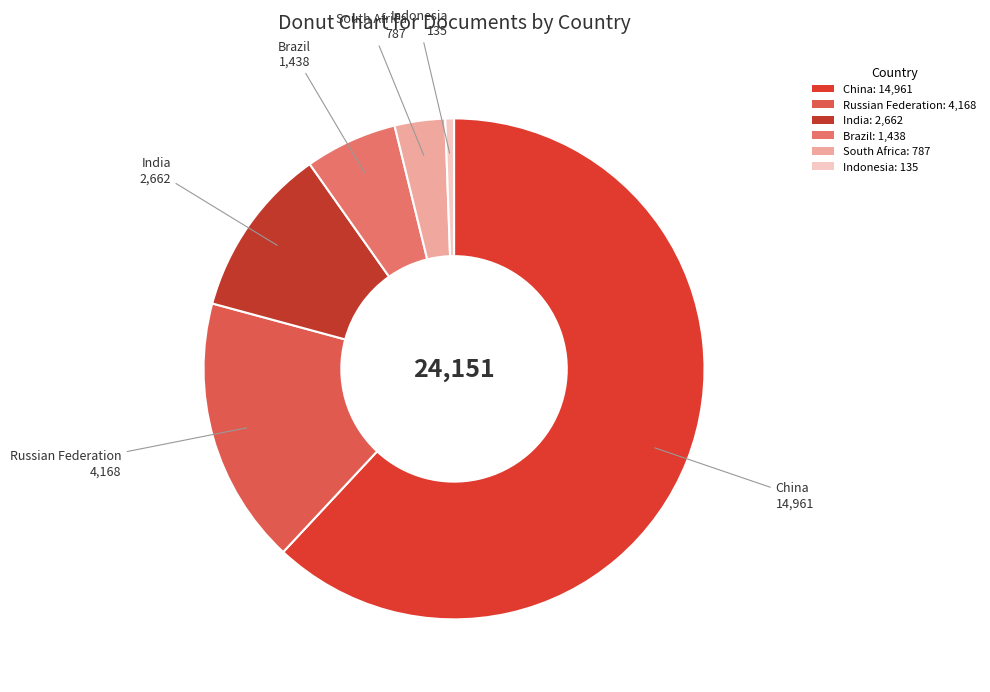

How many segments does this pie chart have?

6